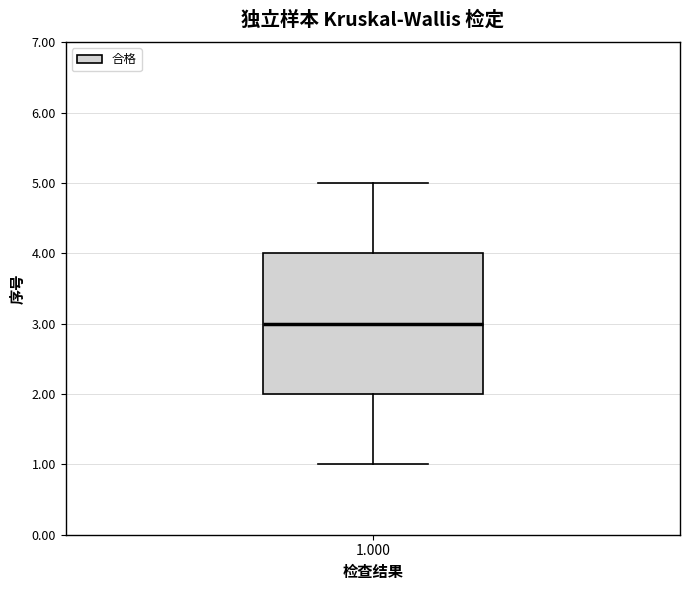

Where does the lower whisker of the box at x = 1.000 end on the y-axis? The values are not printed on the chart, so give them approximately, as read against the axis.

1